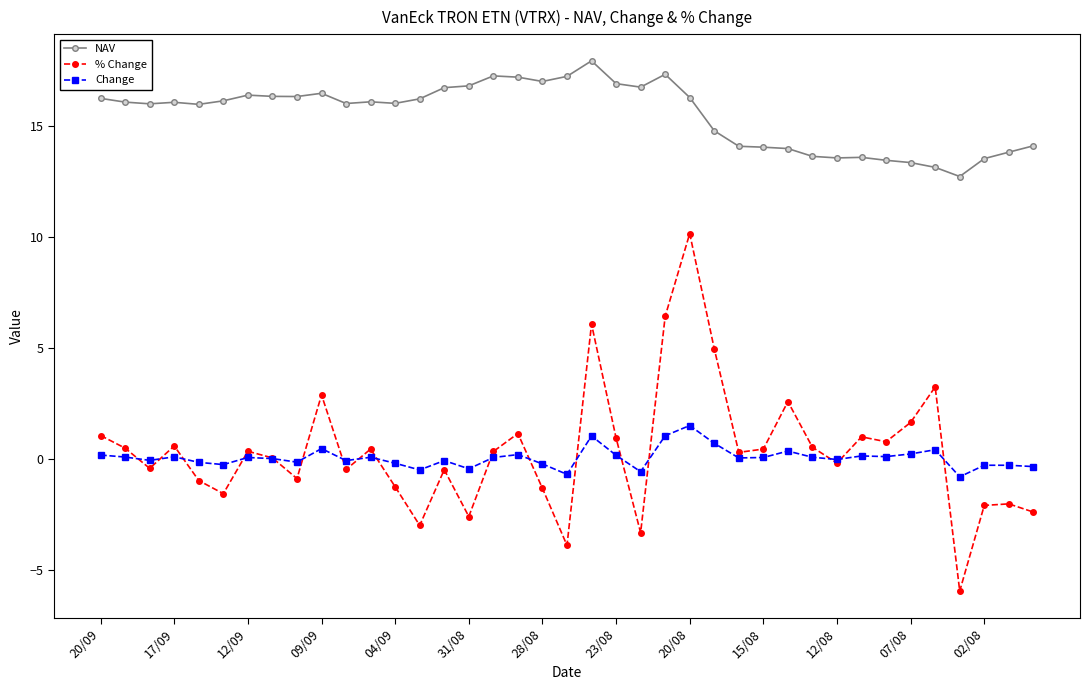

True or false: NAV has more than 0 points higher than both neighbors.

True